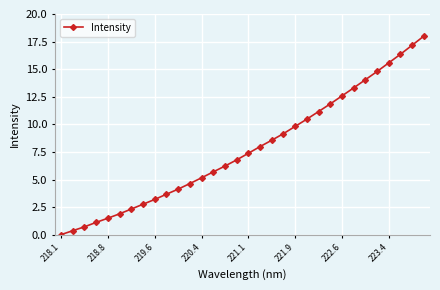

What is the value of the 12th point from the left?

4.6